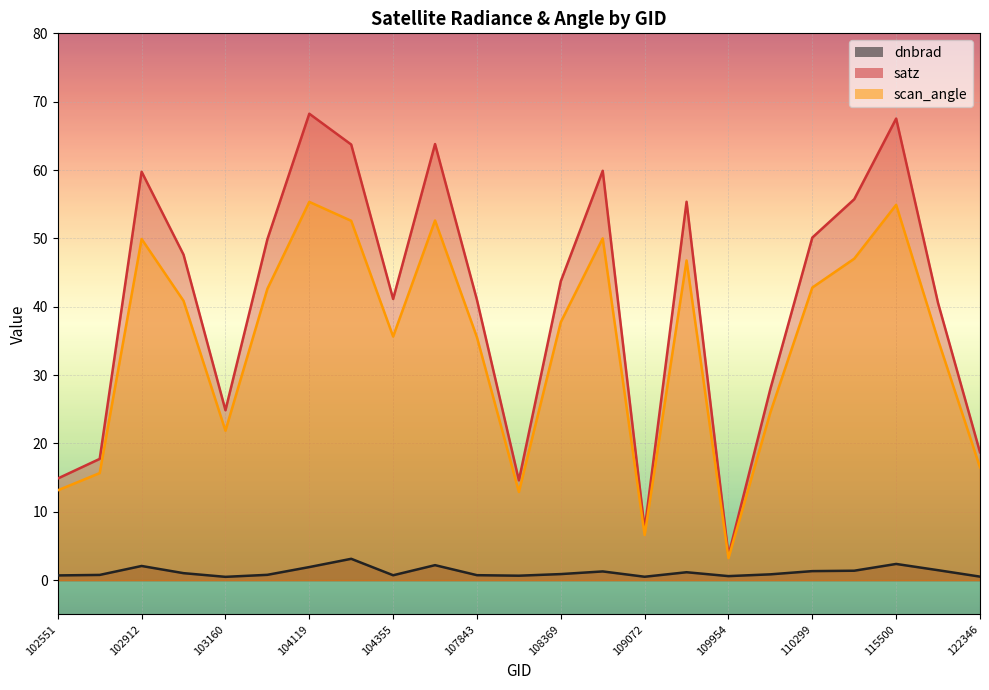

What is the lowest value of the scan_angle series?

3.2